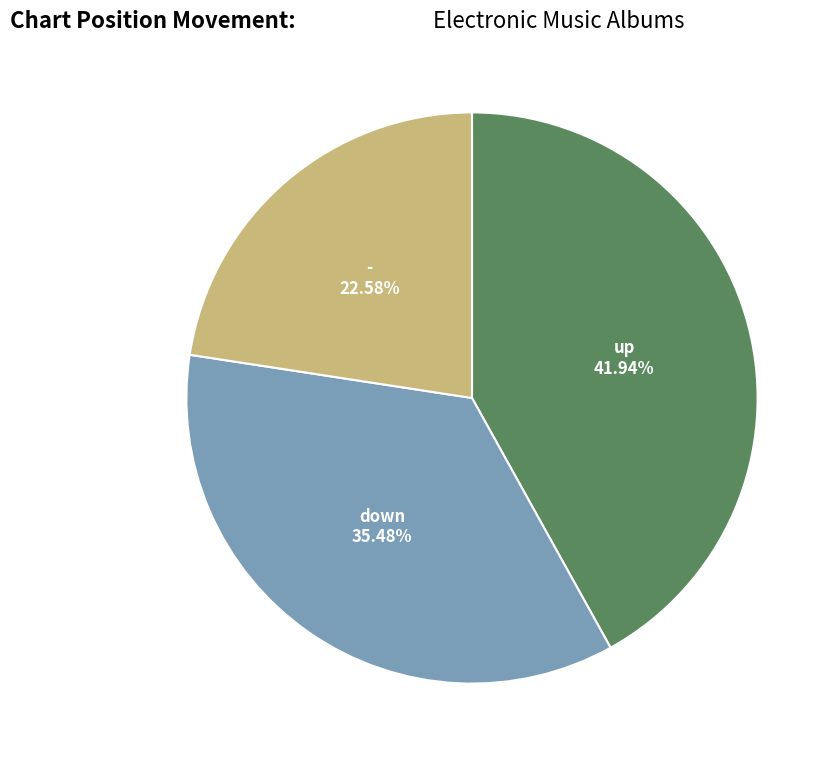

Does any single category account for the majority?

No